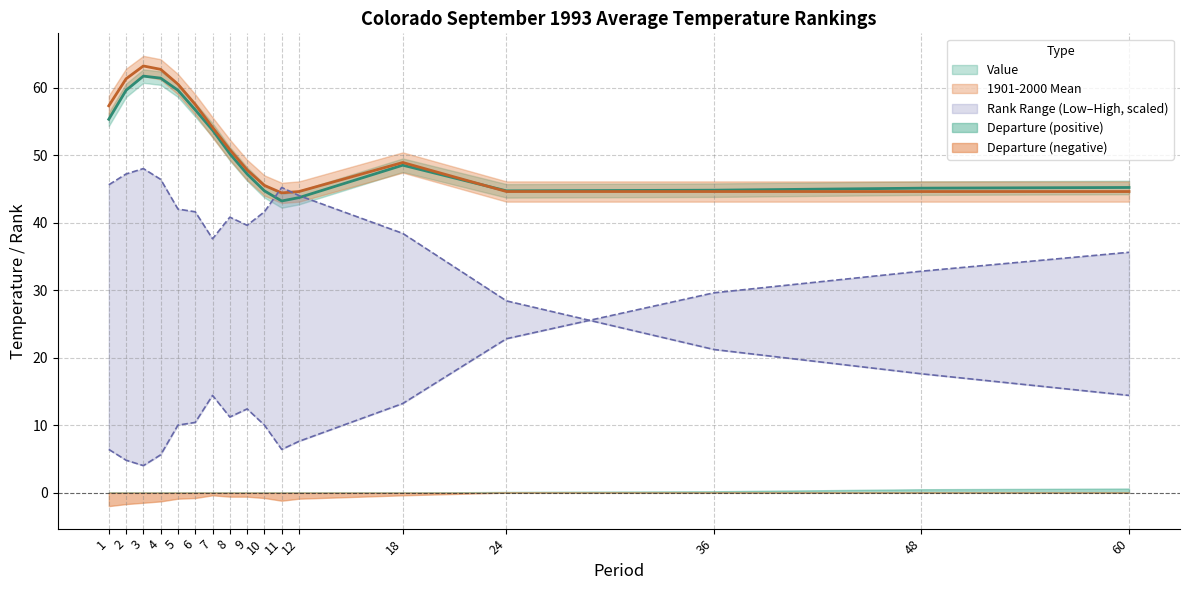

How many lines are shown in the chart?

4